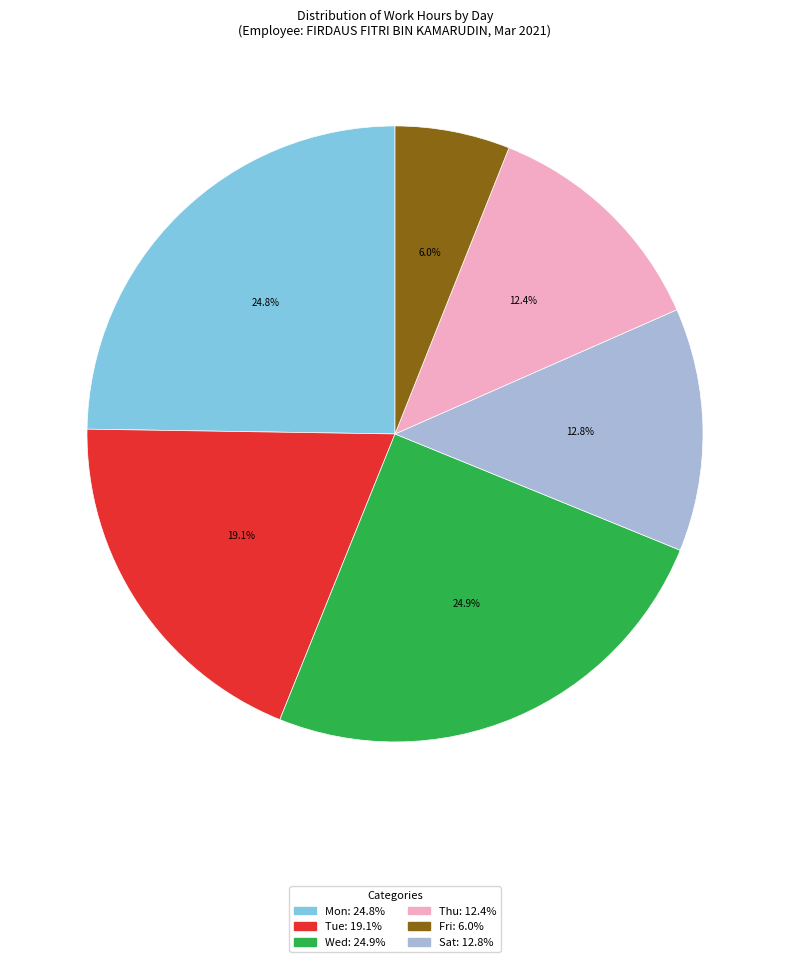

Is there any slice that represents more than half of the pie?

No